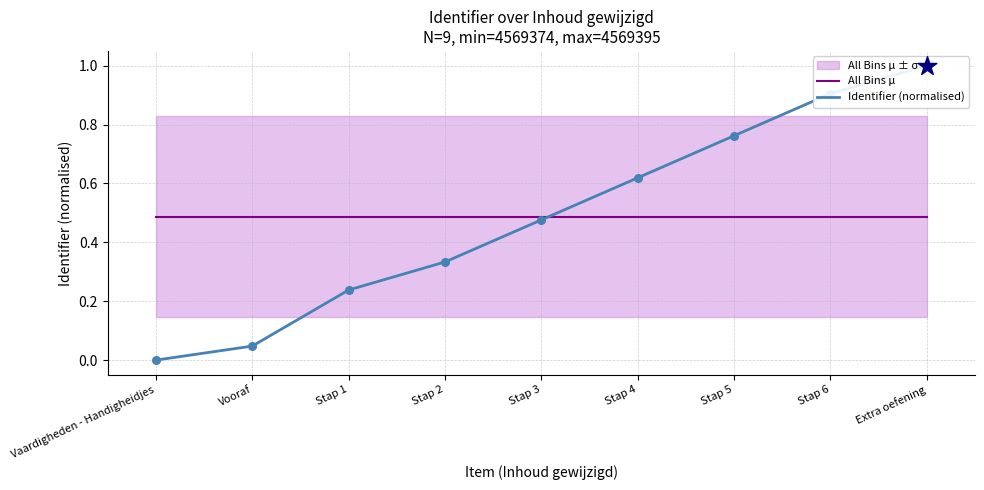

Which series has the largest total across all categories?

All Bins μ